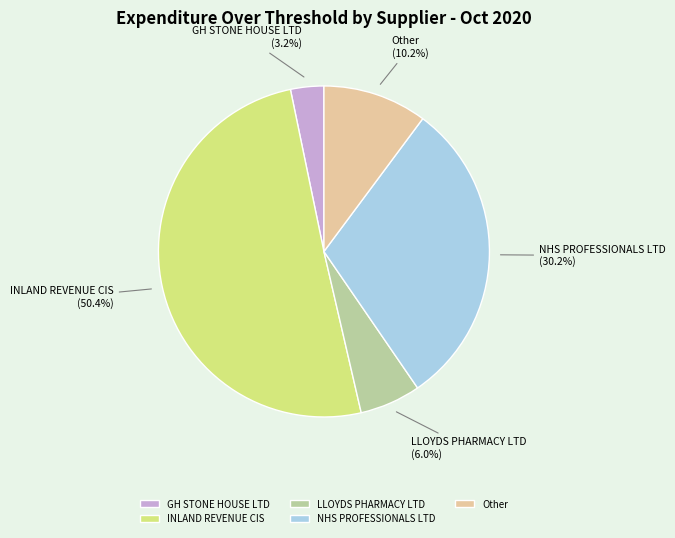

How many segments does this pie chart have?

5